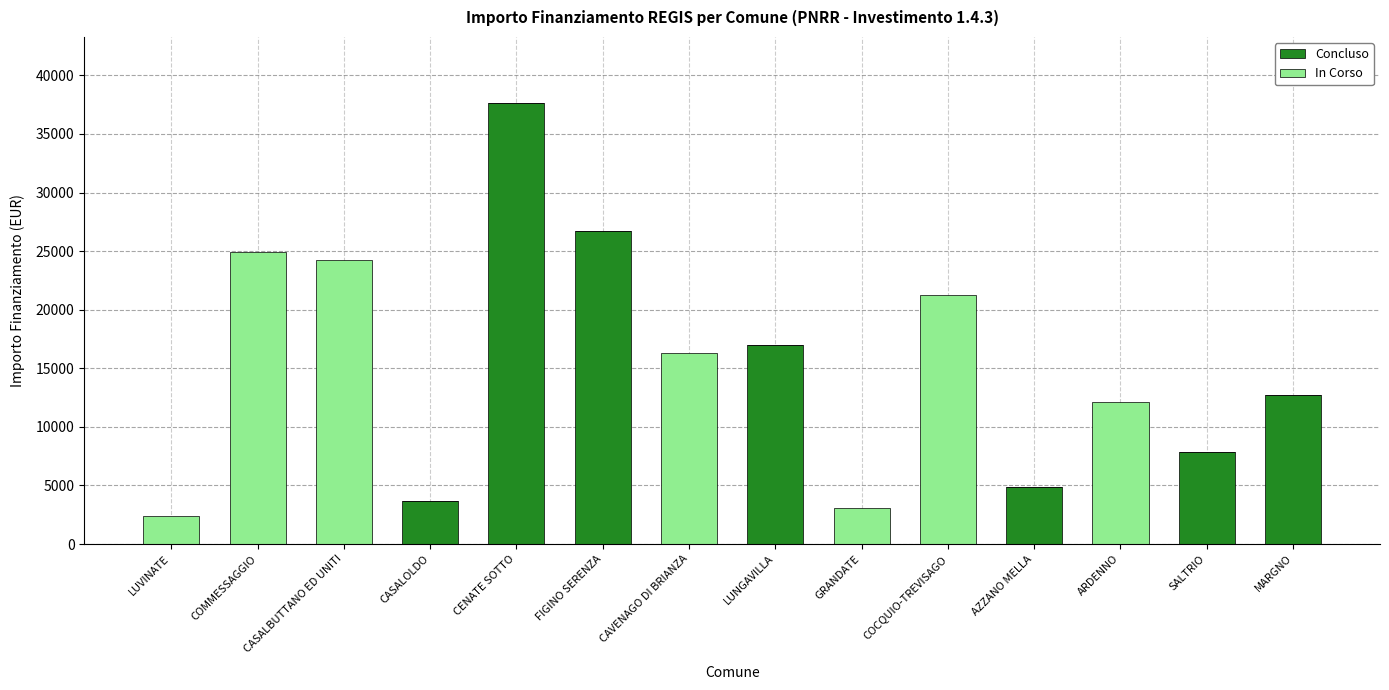

Where is Concluso nearest to the value 18817?

LUNGAVILLA